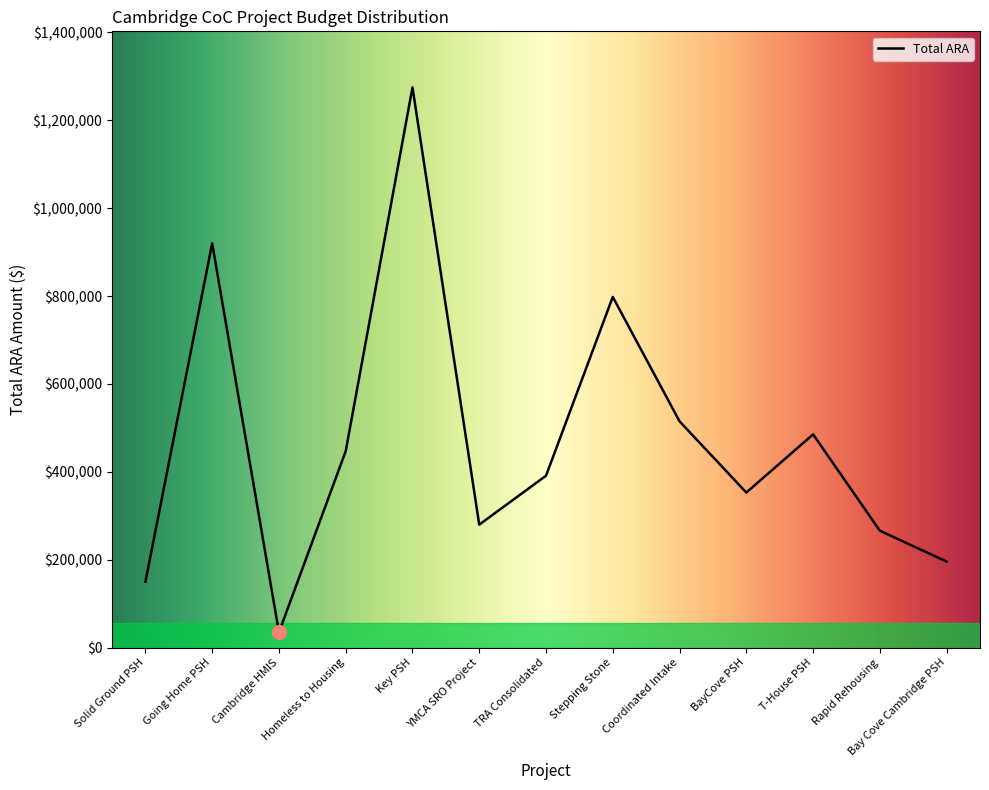

What is the difference between the maximum and minimum values?

1240086